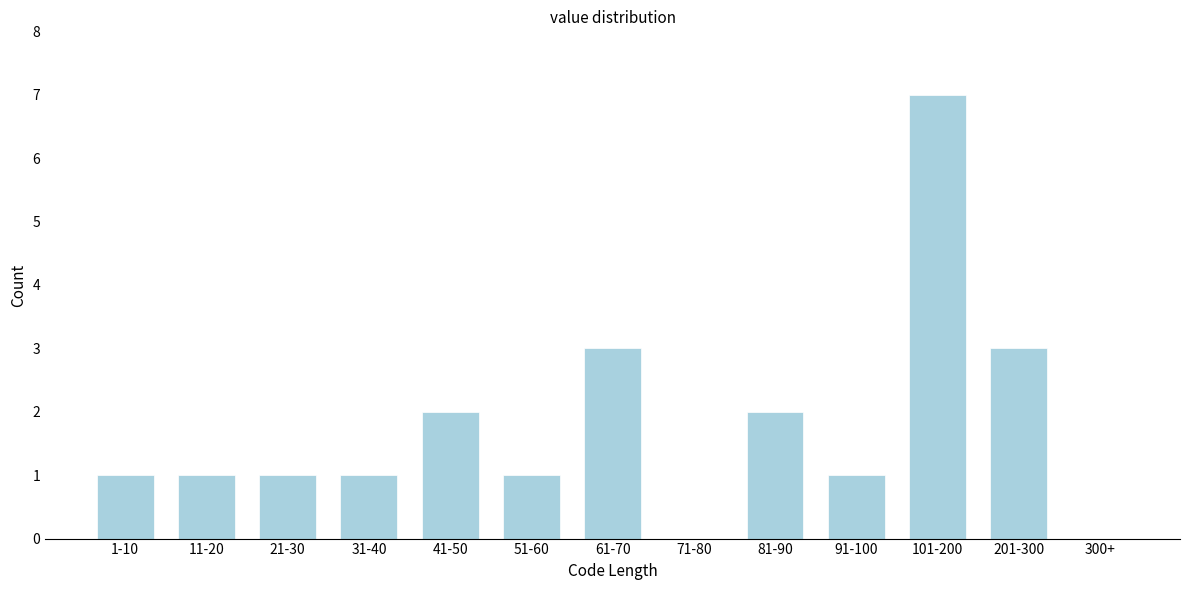

Reading right to left, extract all data points from this chart.

300+=0	201-300=3	101-200=7	91-100=1	81-90=2	71-80=0	61-70=3	51-60=1	41-50=2	31-40=1	21-30=1	11-20=1	1-10=1